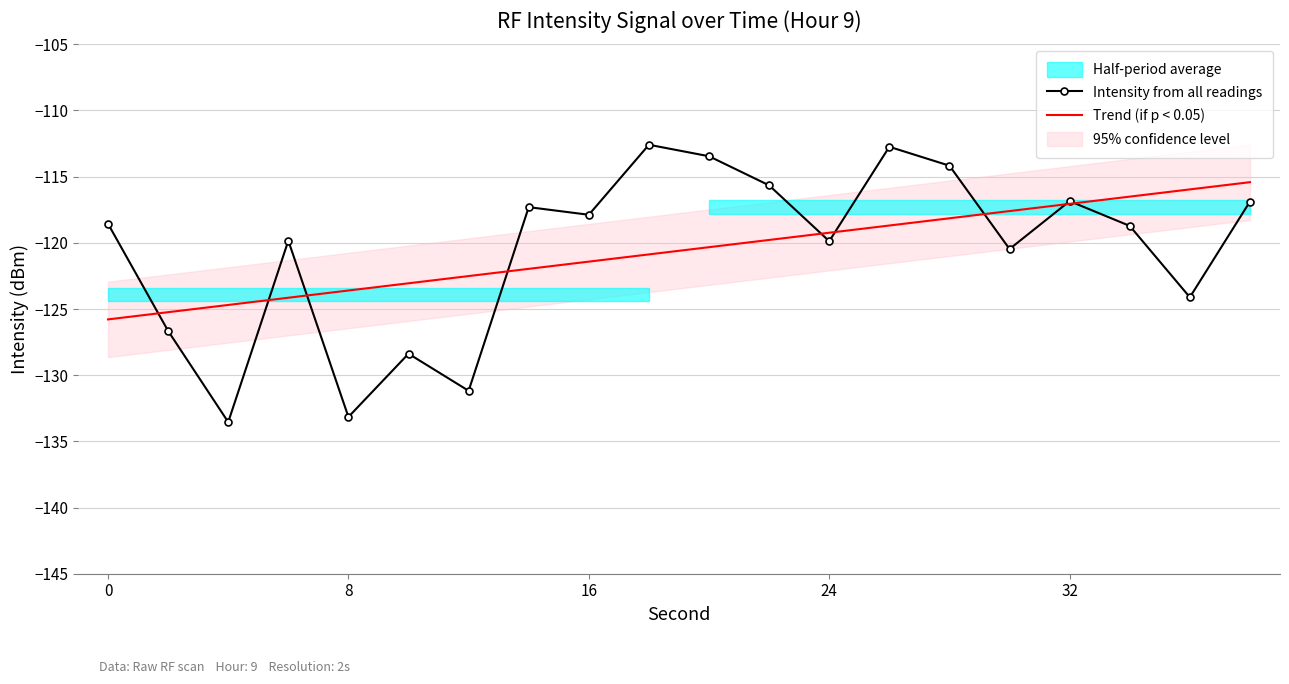

What is the minimum value for Trend (if p < 0.05)?

-125.8